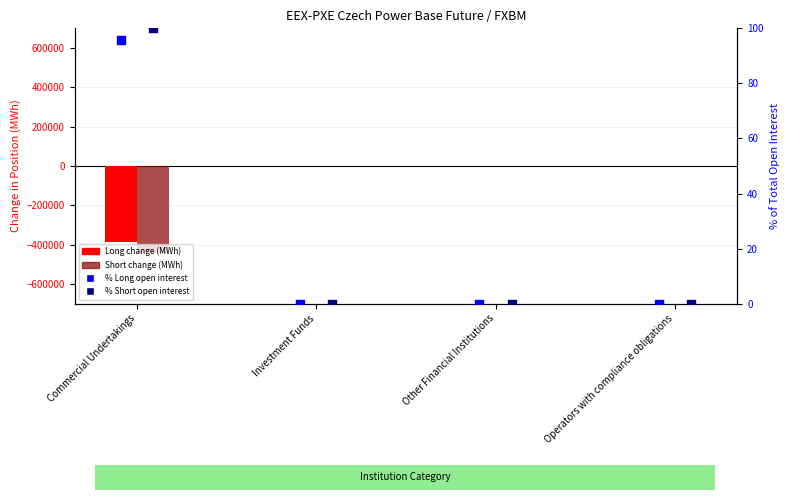

Which series has the widest spread of Y values?

Short change (MWh)